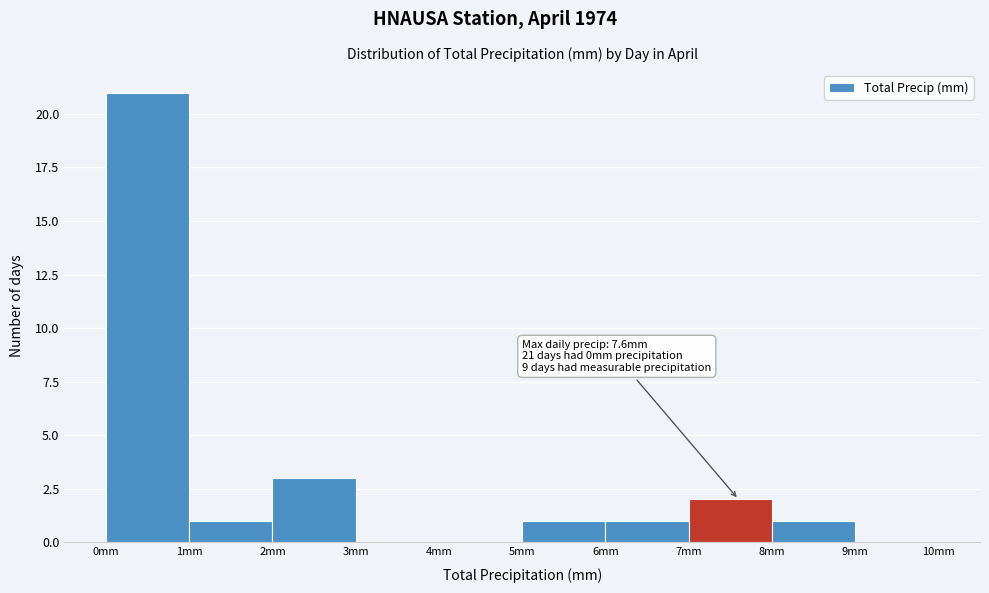

Which range on the x-axis has the tallest bar?

0 to 1